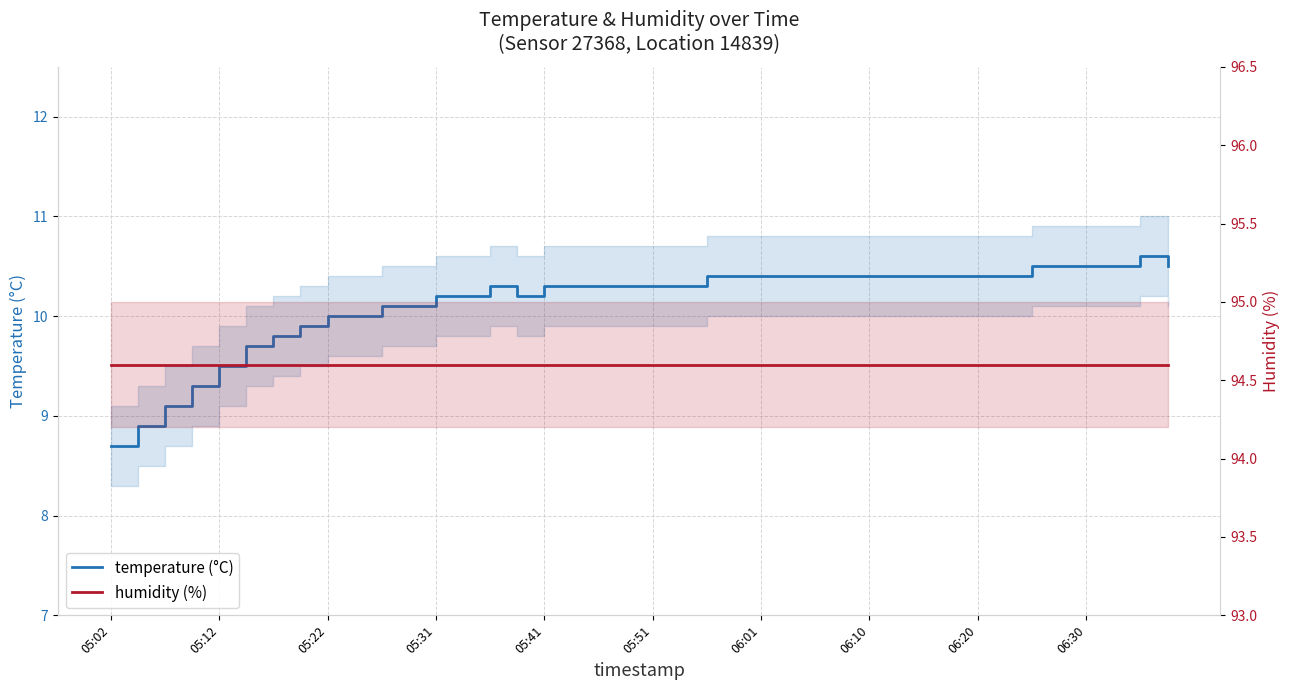

Rank the series at 35 from highest to lowest value.

humidity (%), temperature (°C)